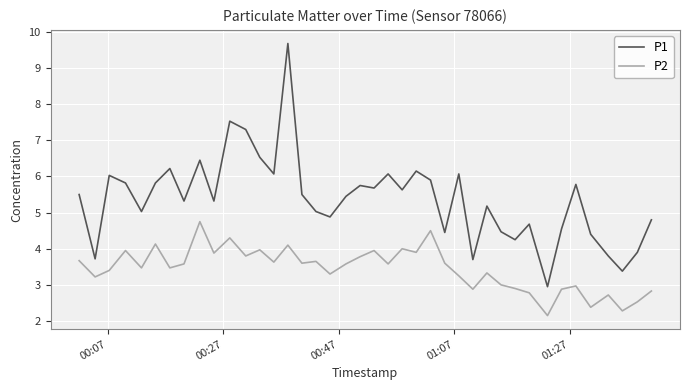

How many lines are shown in the chart?

2